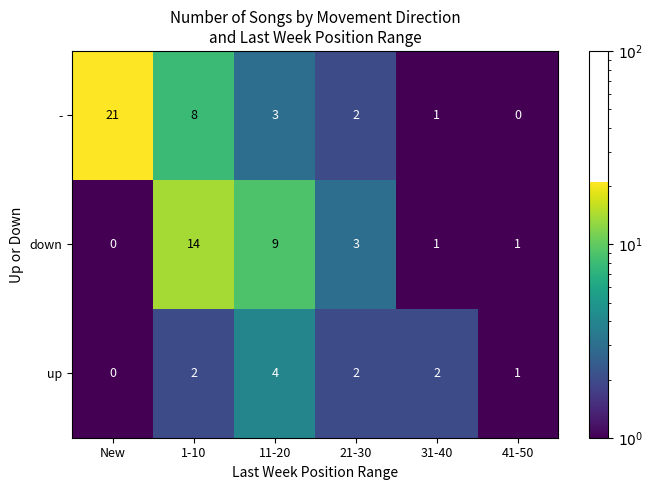

What is the total value across all series at New?

21